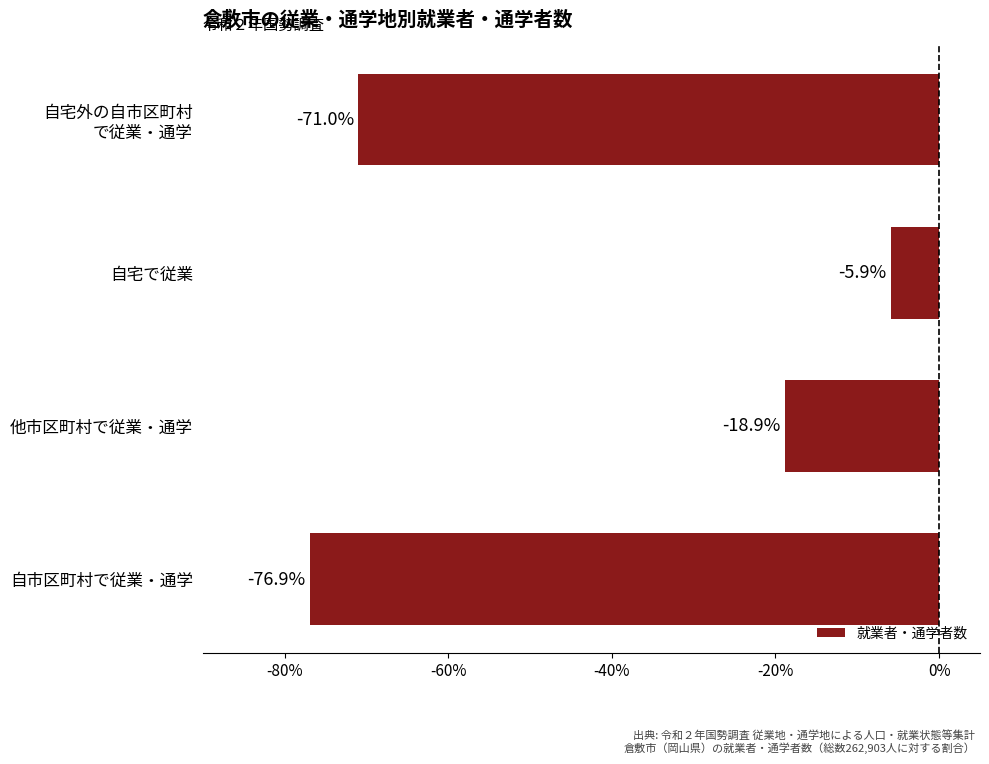

Read the value at 自宅で従業.

-5.9